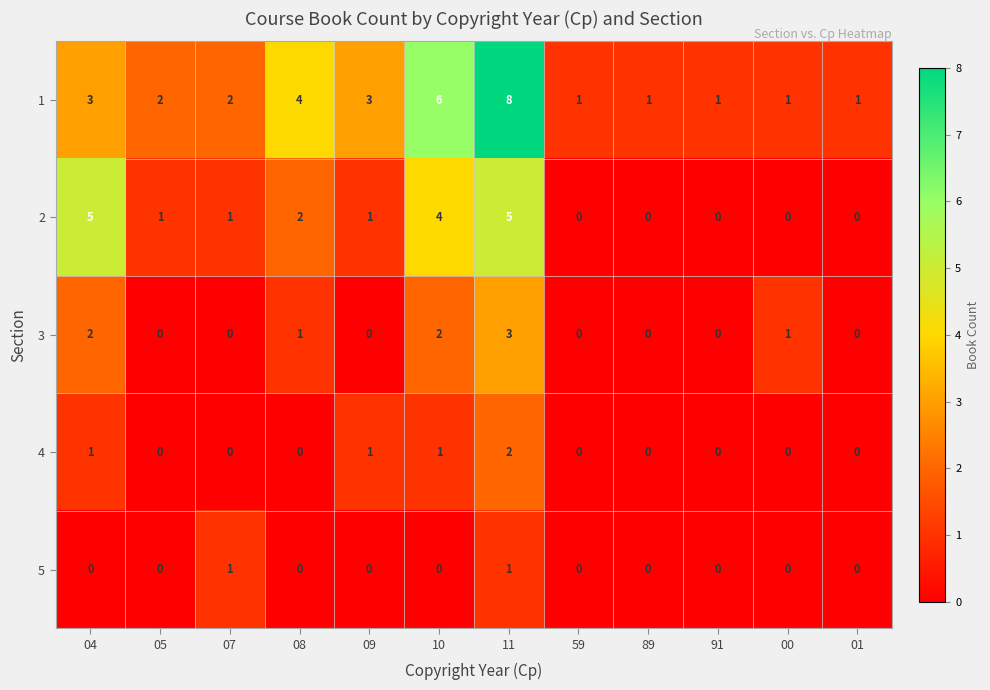

Which label corresponds to the largest value in the chart?

11